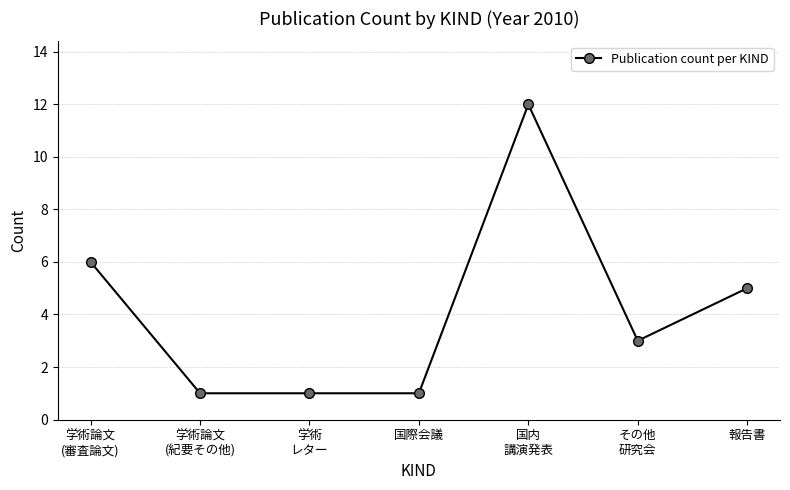

Reading right to left, what are all the values shown in this chart?

報告書=5	その他
研究会=3	国内
講演発表=12	国際会議=1	学術
レター=1	学術論文
(紀要その他)=1	学術論文
(審査論文)=6